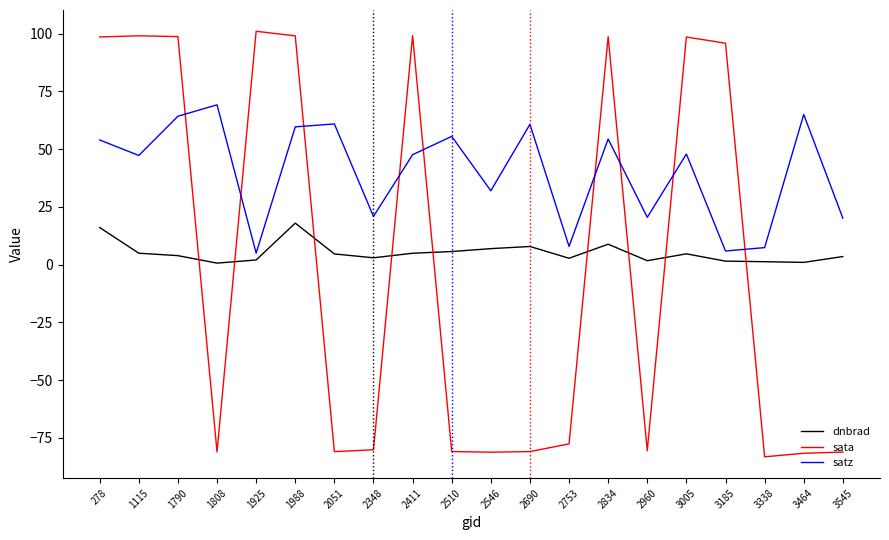

Which series ends up on top after the final intersection of dnbrad and sata?

dnbrad